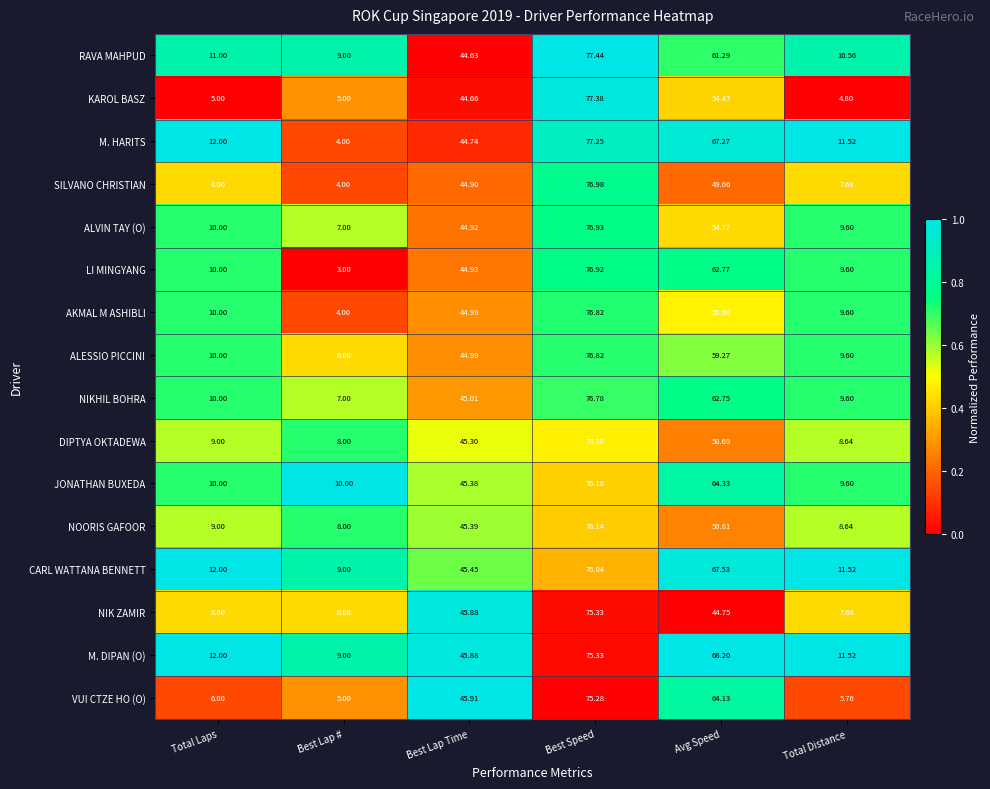

Which series has the largest range (max minus min)?

LI MINGYANG